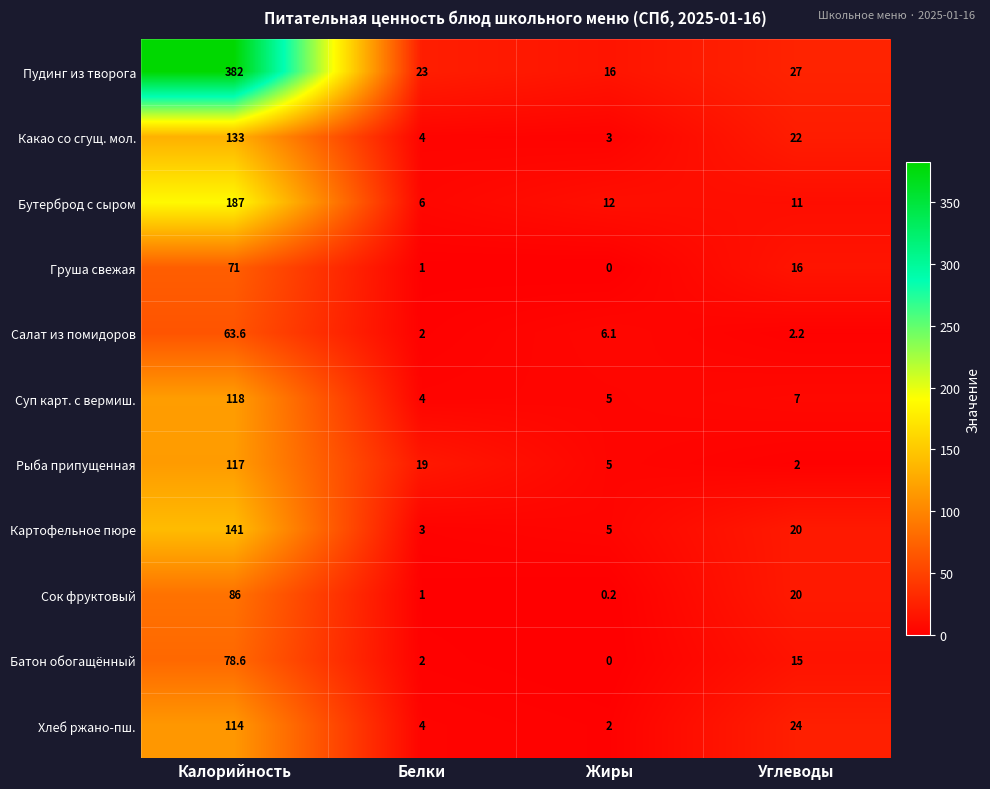

Which series has the largest range (max minus min)?

Пудинг из творога